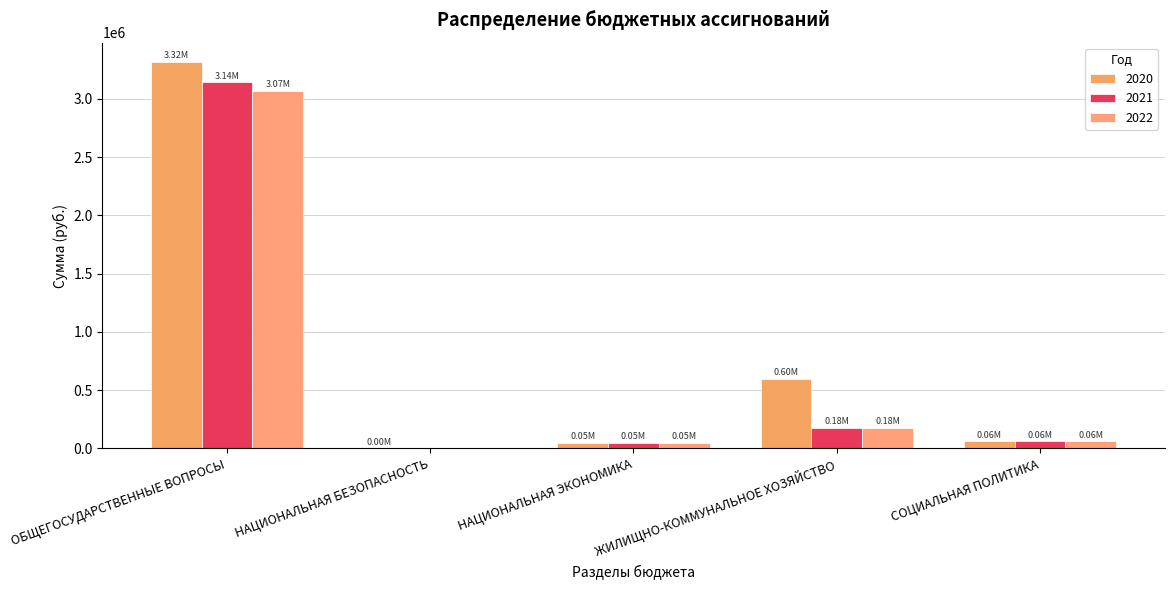

What is the difference between the 2020 values at НАЦИОНАЛЬНАЯ ЭКОНОМИКА and НАЦИОНАЛЬНАЯ БЕЗОПАСНОСТЬ?

48844.0